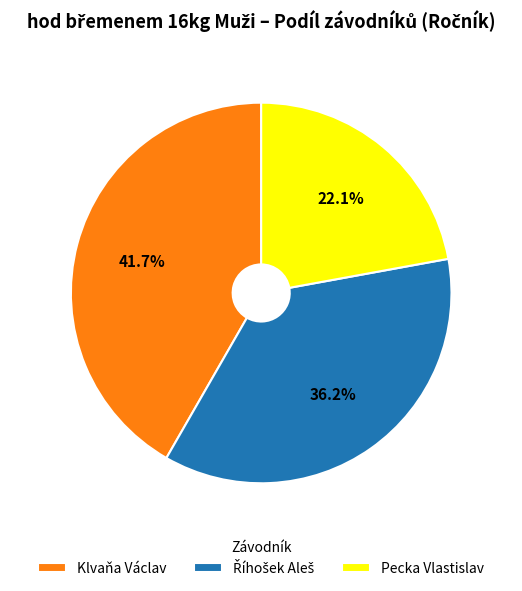

To the nearest percent, what is the difference between the largest and smallest slice percentages?

20%